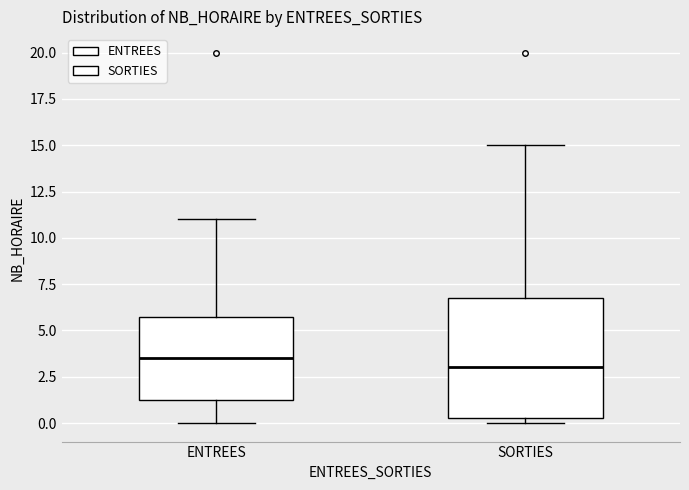

Which box has the highest median line?

ENTREES